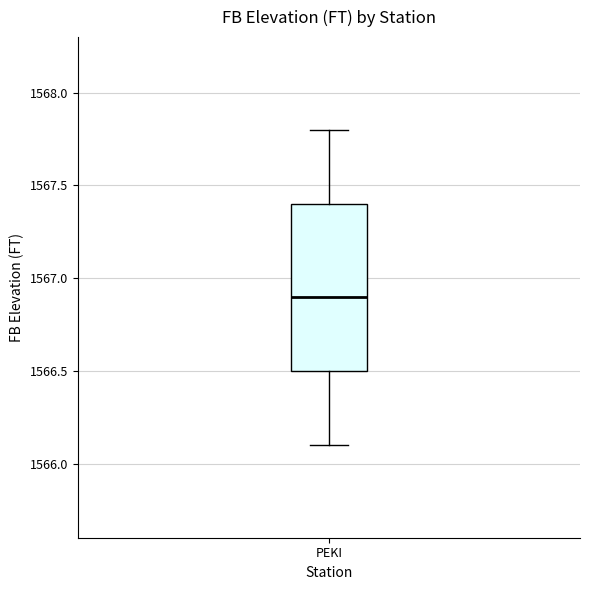

Where is the upper edge of the box for PEKI on the y-axis? The values are not printed on the chart, so give them approximately, as read against the axis.

1567.4